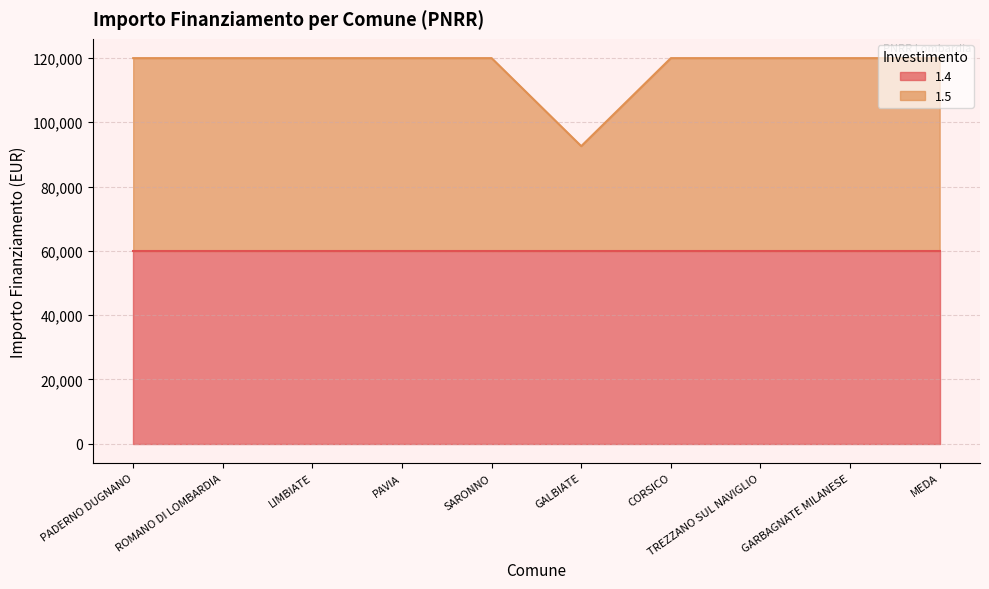

How many interior local valleys (lower than both neighbors) does the data have?

1